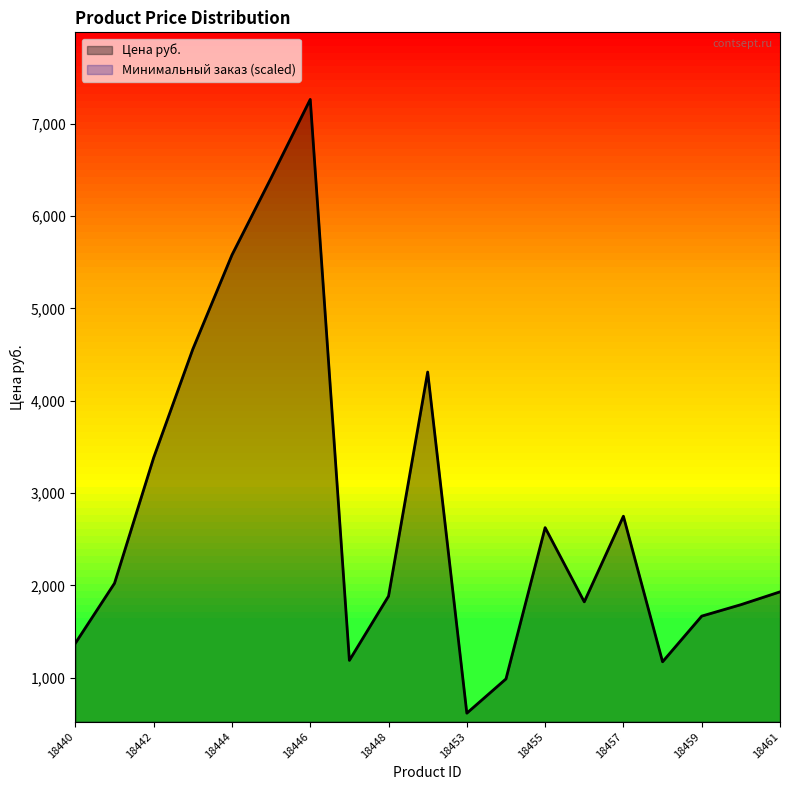

Reading left to right, transcribe all the data shown in this chart.

18440=1375.0	18441=2023.9	18442=3383.5	18443=4557.7	18444=5577.4	18445=6411.7	18446=7261.5	18447=1189.6	18448=1884.9	18451=4310.5	18453=618.0	18454=988.8	18455=2626.5	18456=1823.1	18457=2750.1	18458=1174.2	18459=1668.6	18460=1792.2	18461=1931.2